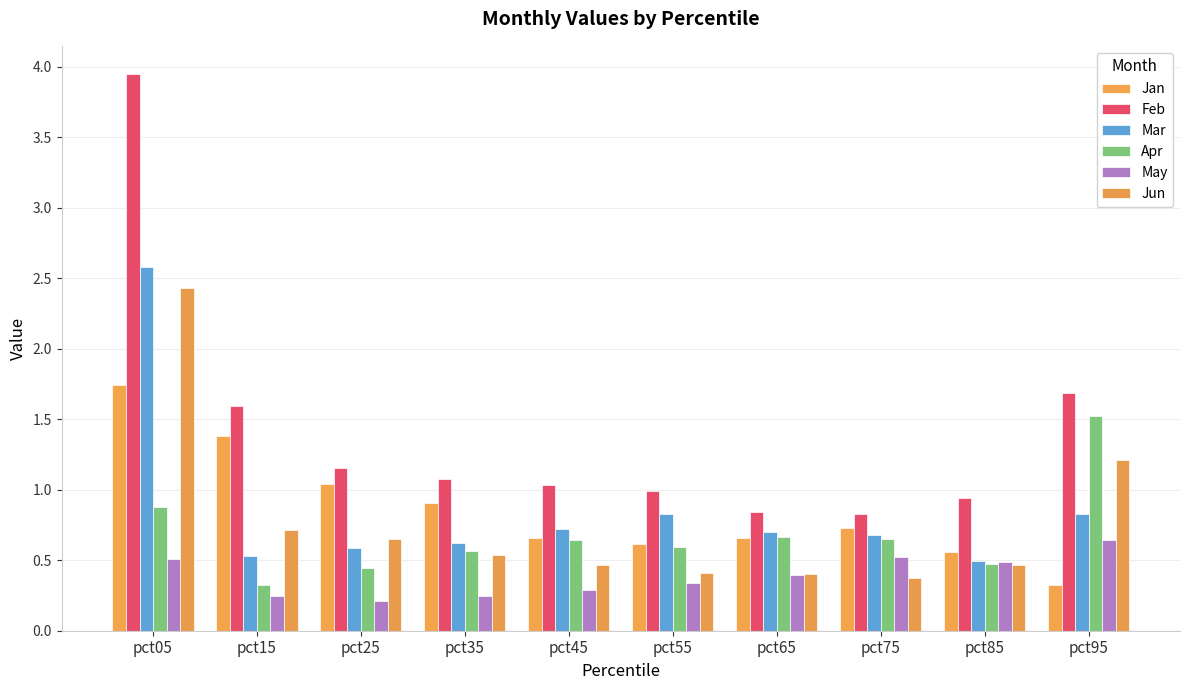

Which series has the largest range (max minus min)?

Feb